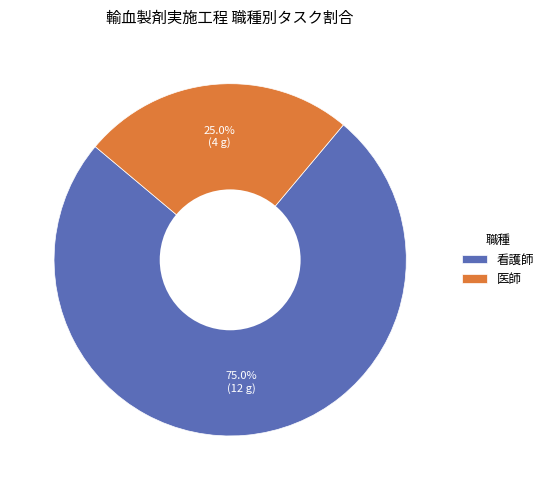

The 医師 slice represents 25% of the pie. True or false?

True